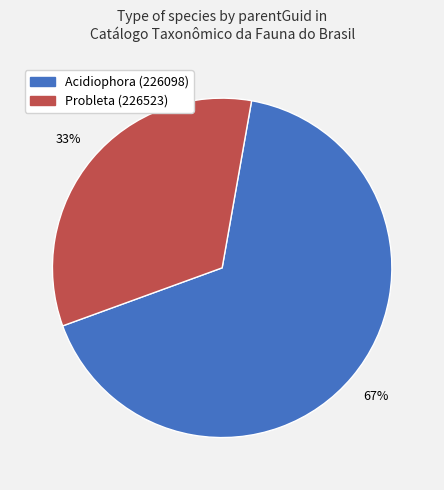

Is it true that Acidiophora (226098) is 55% of the pie?

False